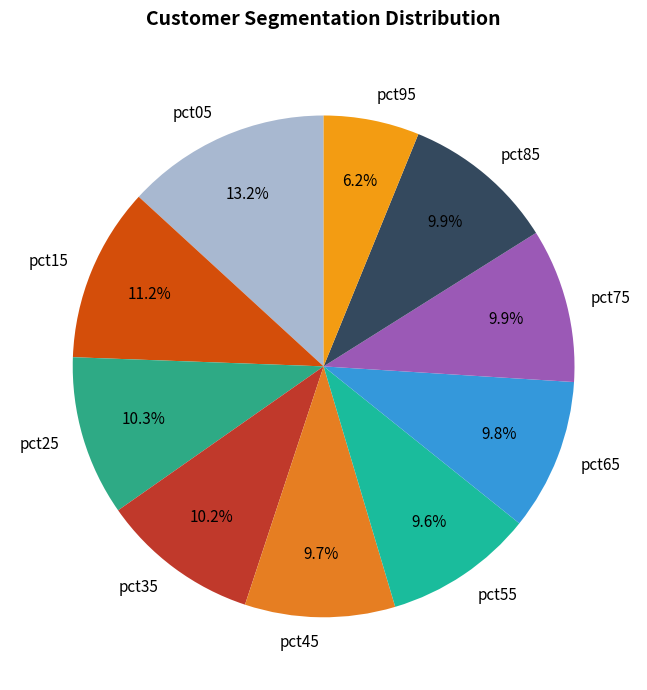

What is the smallest slice in the pie chart?

pct95